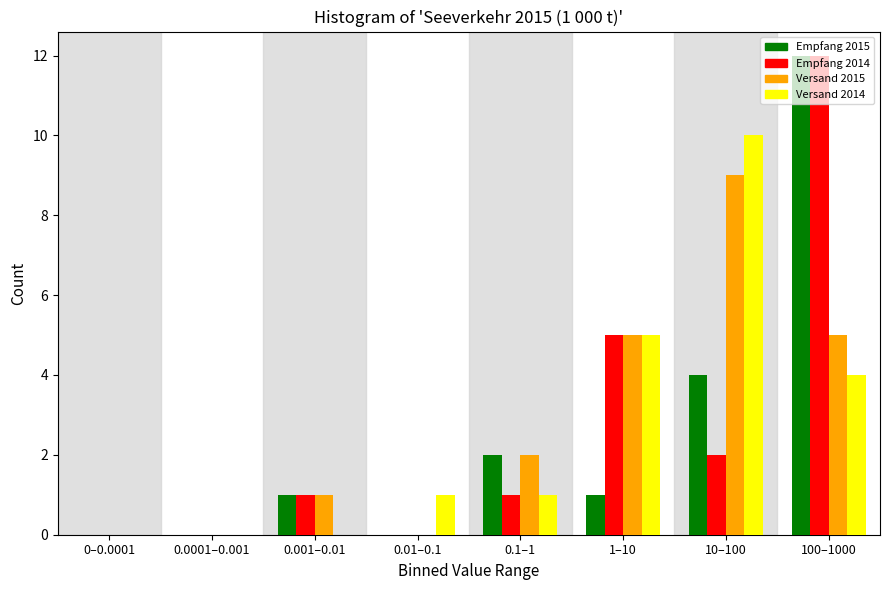

Which category has the highest value in the Empfang 2014 series?

100–1000